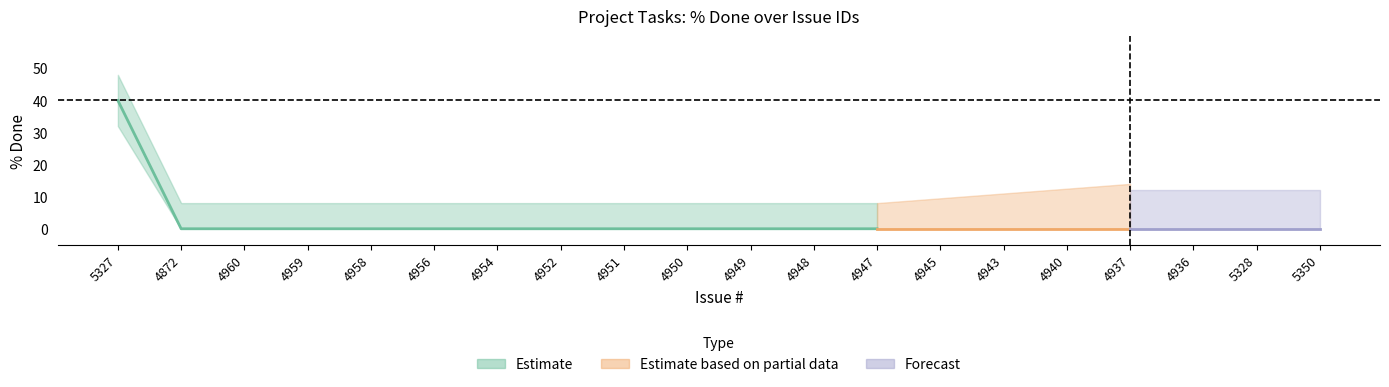

True or false: Spent time and % Done cross at least once.

False